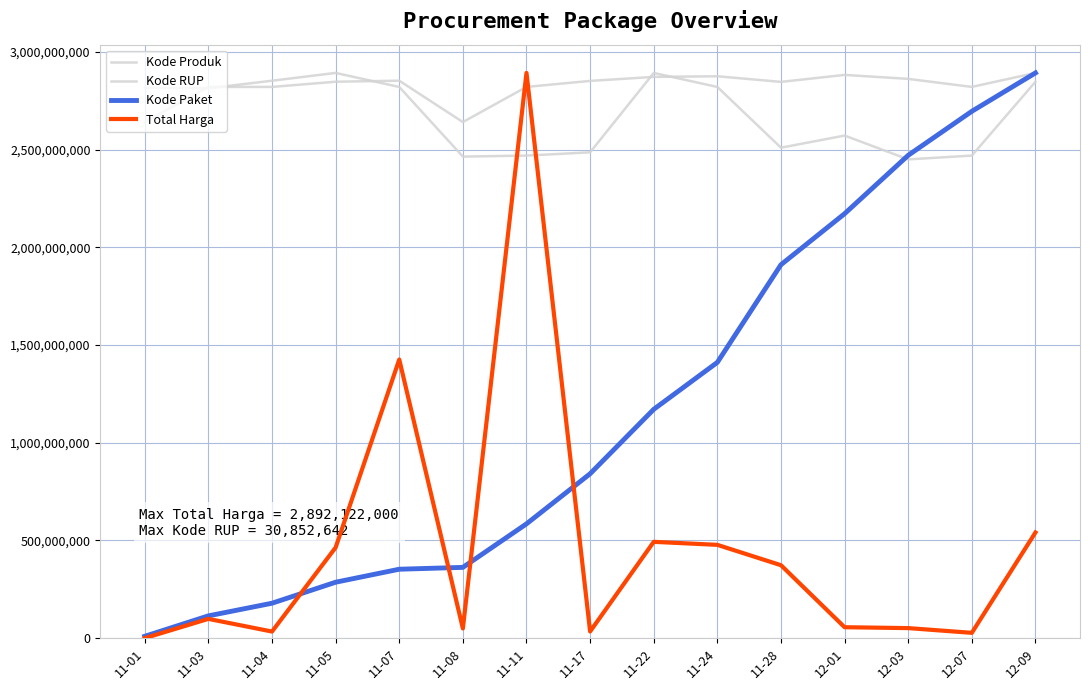

At which category does Total Harga reach its first local valley?

11-04